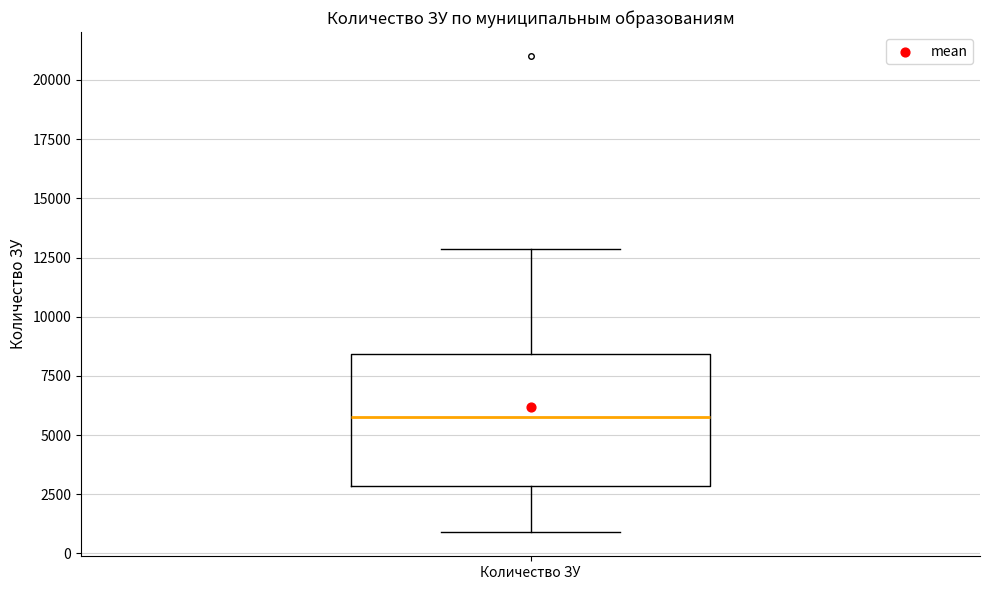

Read this box plot against the y-axis: the position of the median line, the range covered by the box, and the ends of both whiskers. The values are not printed on the chart, so give them approximately, as read against the axis.

median 5500, box 3000 to 8500, whiskers 1000 to 13000